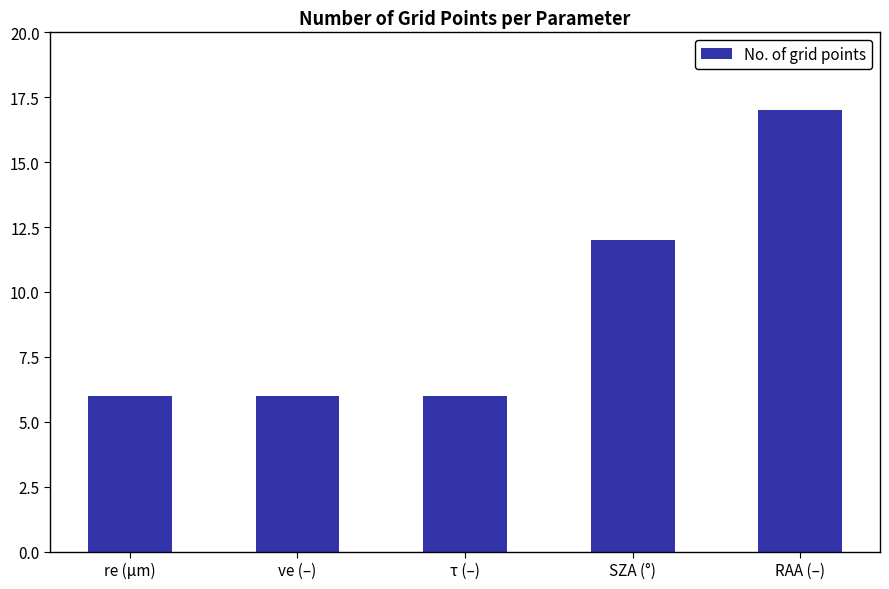

Reading left to right, what are all the values shown in this chart?

6	6	6	12	17